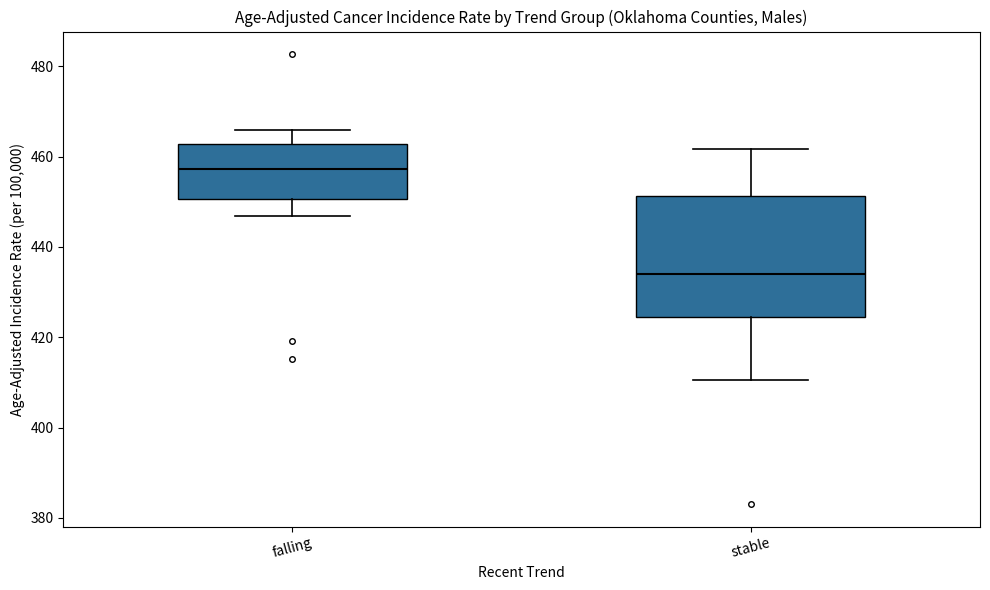

Where is the lower edge of the box for falling on the y-axis? The values are not printed on the chart, so give them approximately, as read against the axis.

450